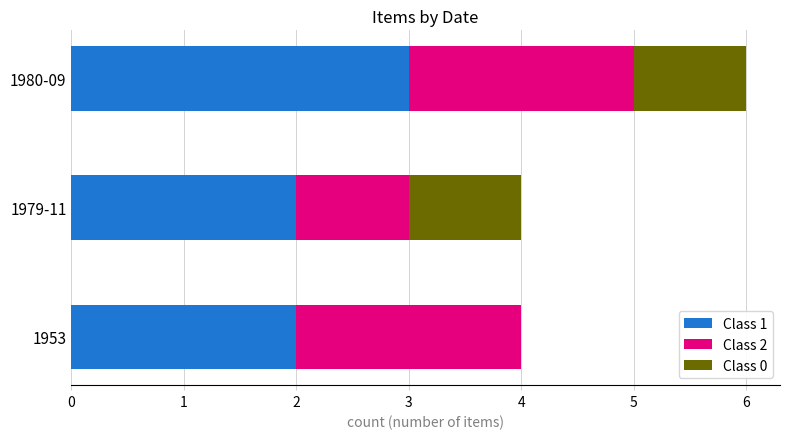

At which category is the sum across all series the highest?

1980-09